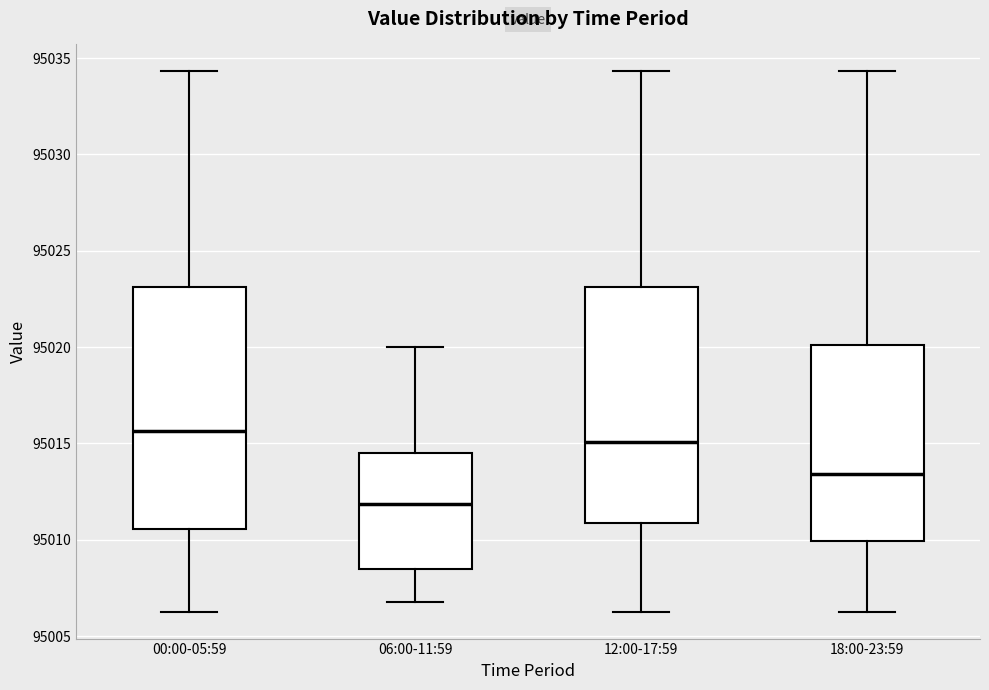

Reading left to right, transcribe this box plot: for each box, give where its median line is, the range the box spans, and where its two whiskers end, as read against the y-axis. The values are not printed on the chart, so give them approximately, as read against the axis.

00:00-05:59: median 95015.5, box 95010.5 to 95023.0, whiskers 95006.5 to 95034.5
06:00-11:59: median 95012.0, box 95008.5 to 95014.5, whiskers 95007.0 to 95020.0
12:00-17:59: median 95015.0, box 95011.0 to 95023.0, whiskers 95006.5 to 95034.5
18:00-23:59: median 95013.5, box 95010.0 to 95020.0, whiskers 95006.5 to 95034.5